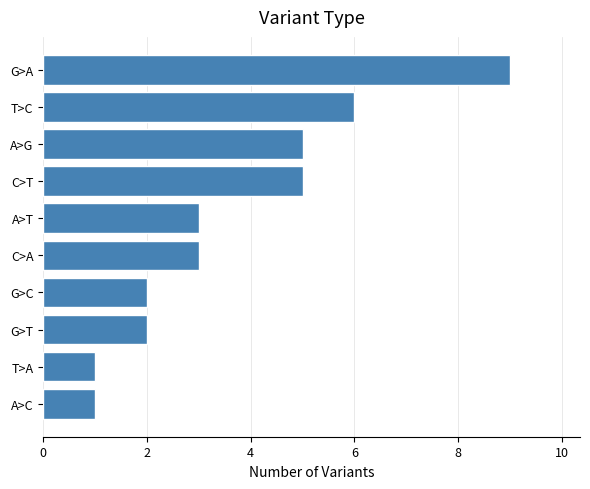

Reading top to bottom, transcribe all the data shown in this chart.

G>A=9	T>C=6	A>G=5	C>T=5	A>T=3	C>A=3	G>C=2	G>T=2	T>A=1	A>C=1